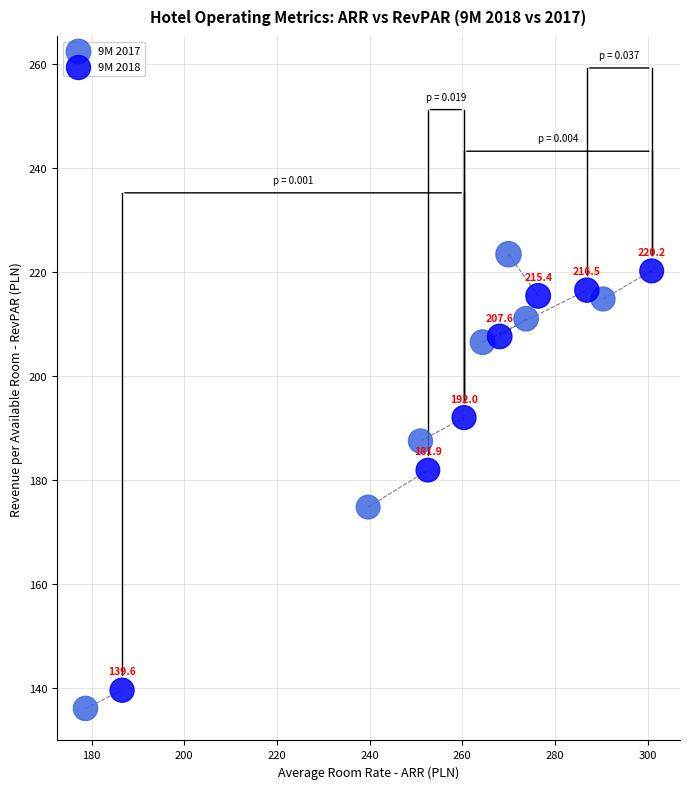

Which series has the largest Y range (max minus min)?

9M 2017